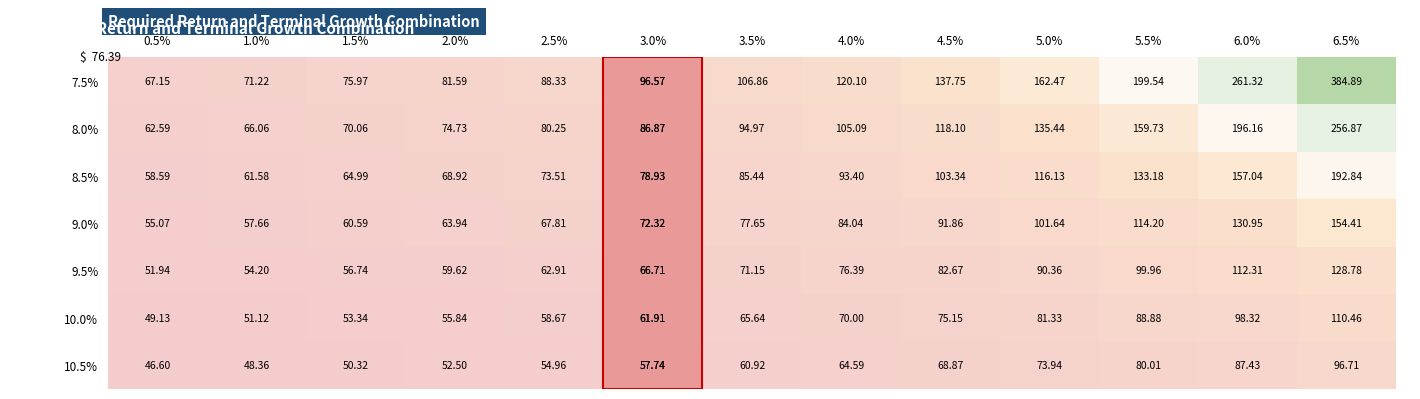

Which series has the widest spread of values?

7.5%